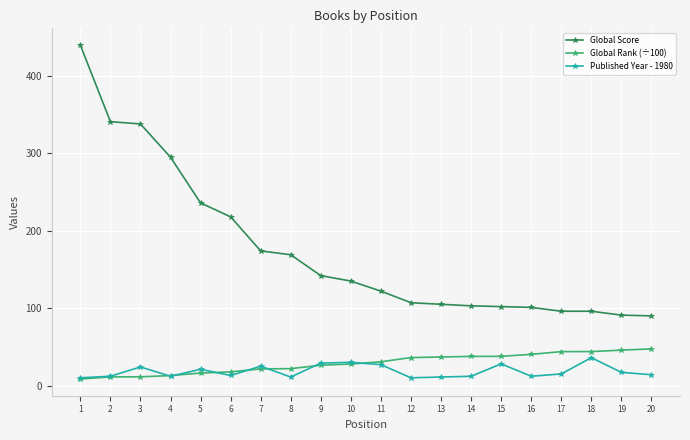

What is the value of the Published Year - 1980 point at the 1st from the left?

10.0